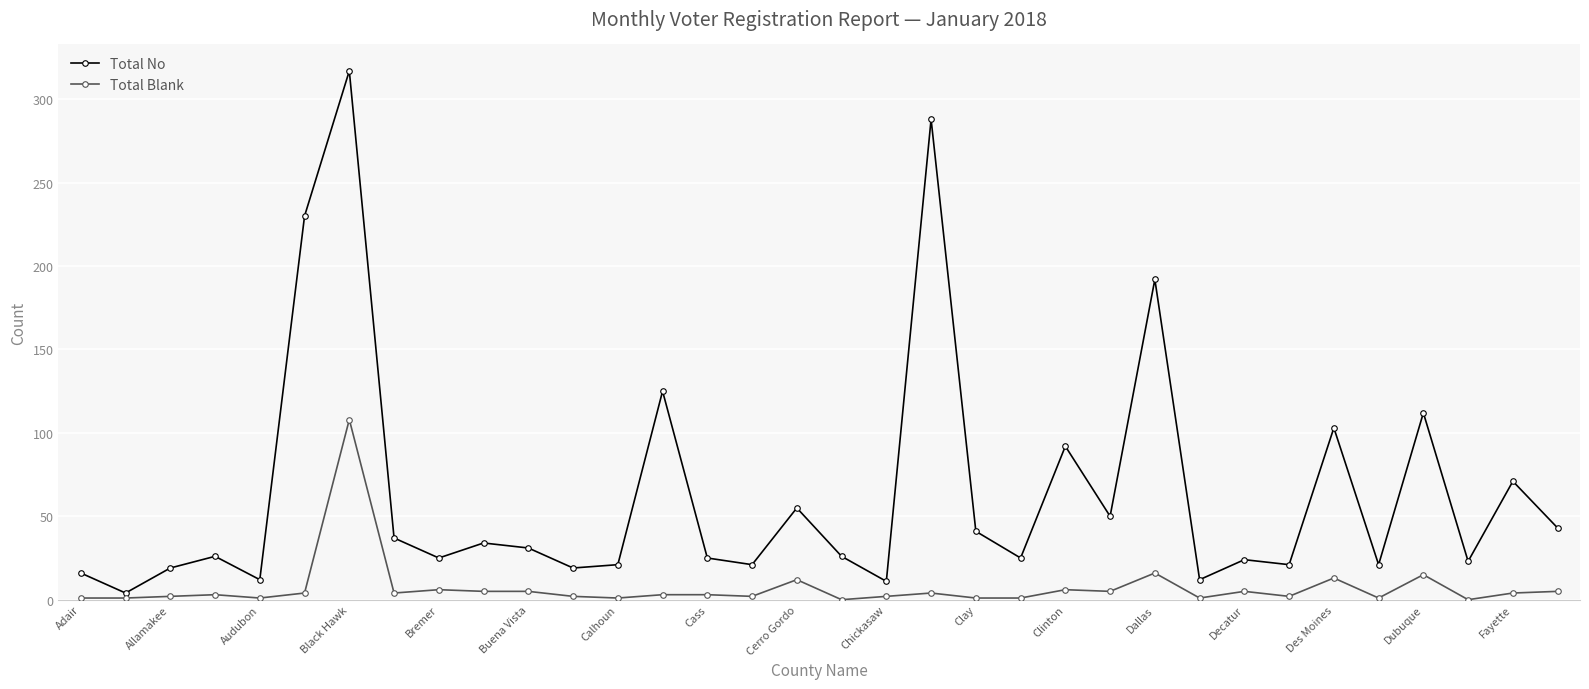

How many values in the Total No series are below 26?

16